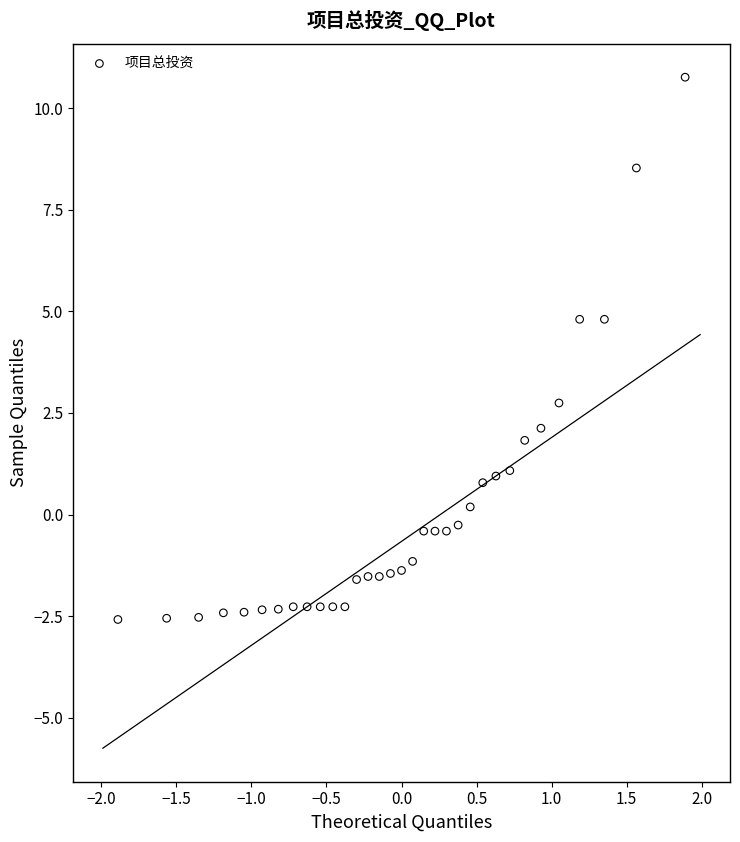

What is the range of X values (max minus min)?

3.8